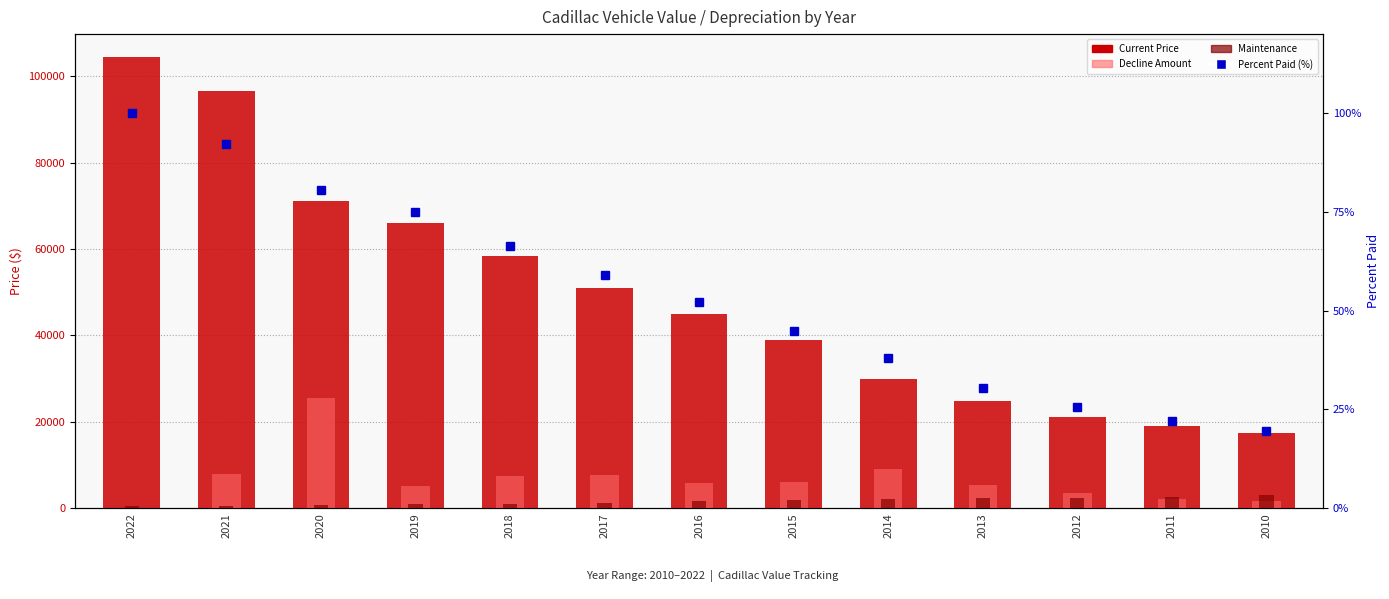

Is it true that Current Price equals 19038.0 at 2011?

True